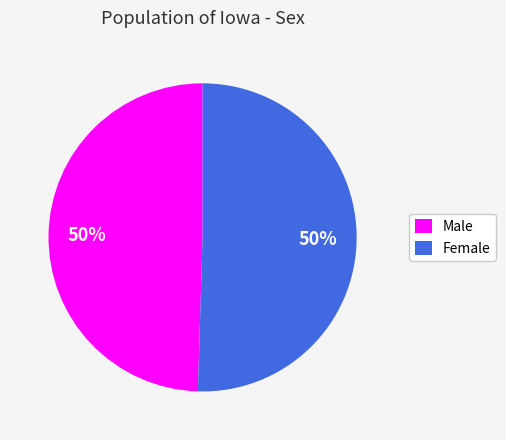

To the nearest percent, what is the combined percentage of Female and Male?

100%